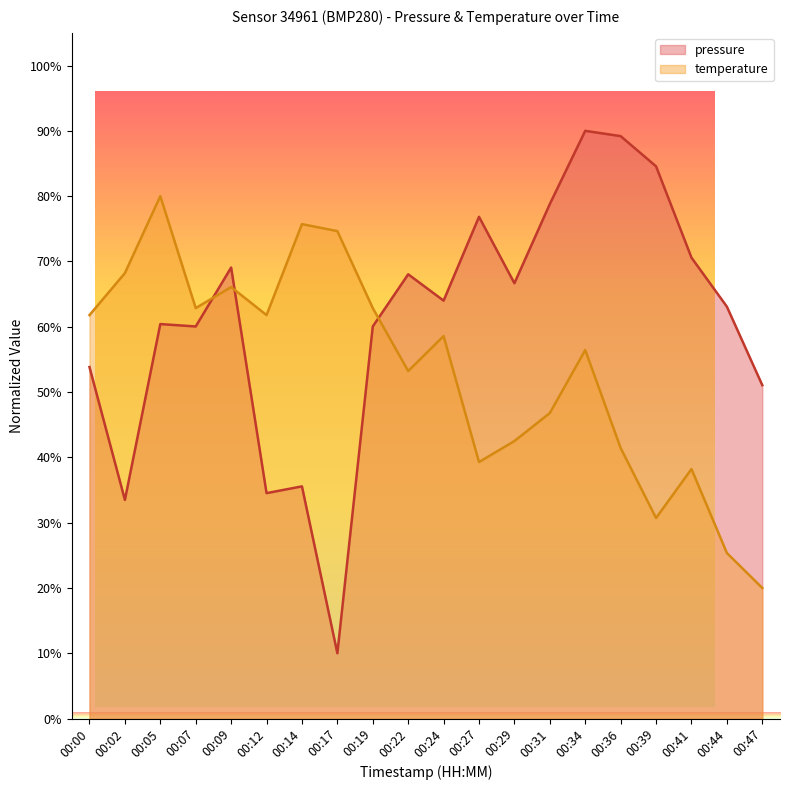

Which category has the lowest value in the temperature series?

00:47